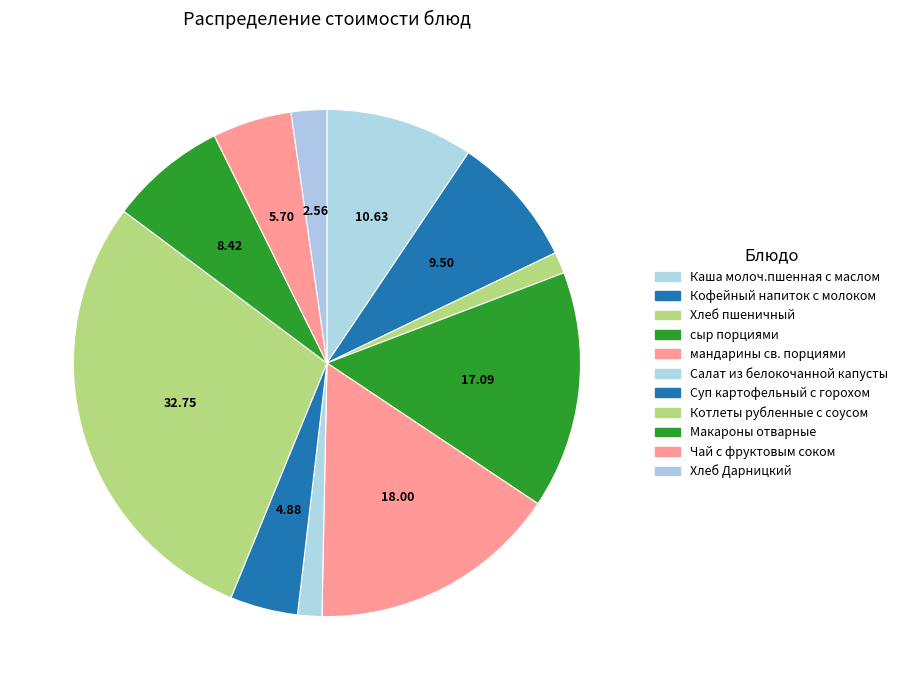

To the nearest percent, what is the average slice percentage?

9%